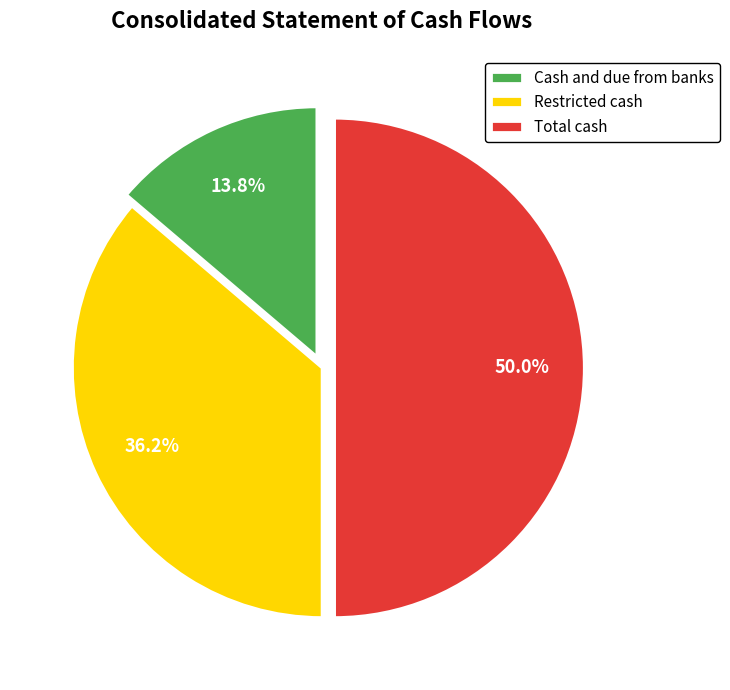

Which has a higher value, Cash and due from banks or Total cash?

Total cash